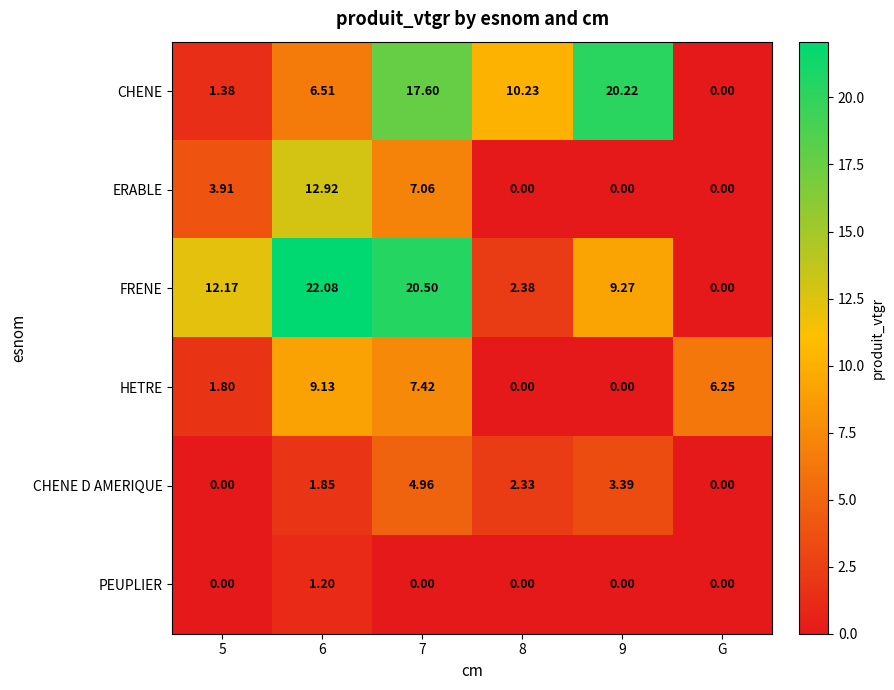

Which series changed the most between 7 and 8?

FRENE